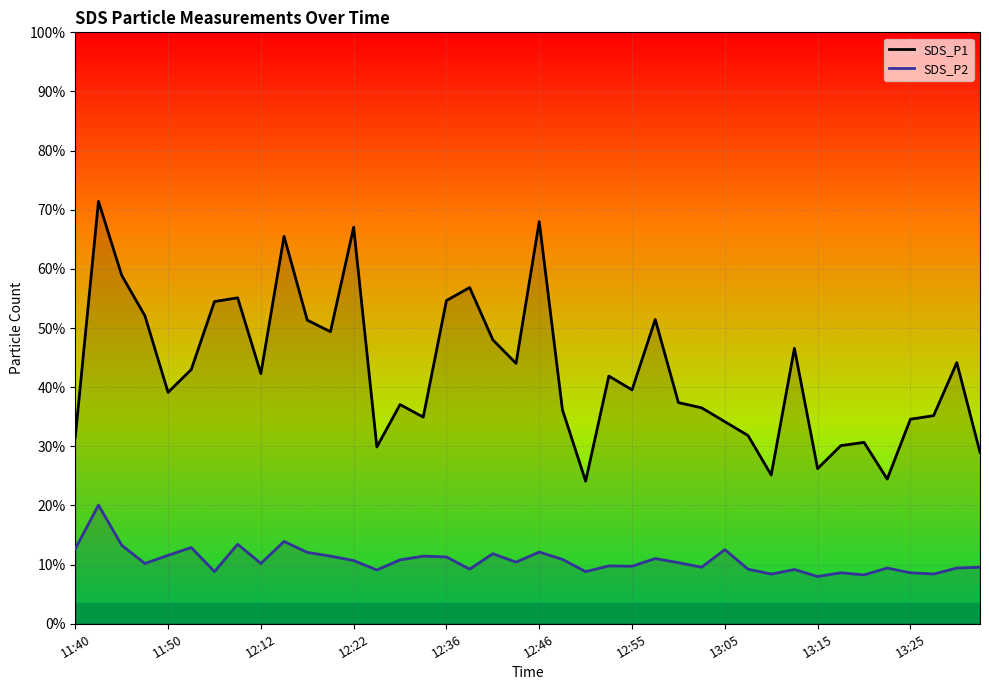

What is the difference between the maximum and minimum values in the SDS_P1_line series?

17.2